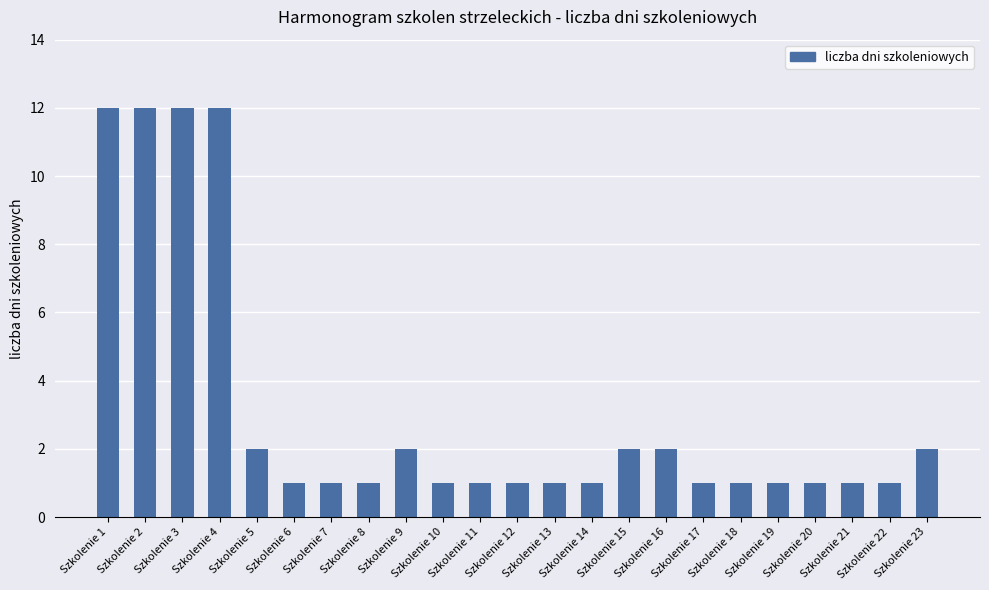

How many data points does each series have?

23